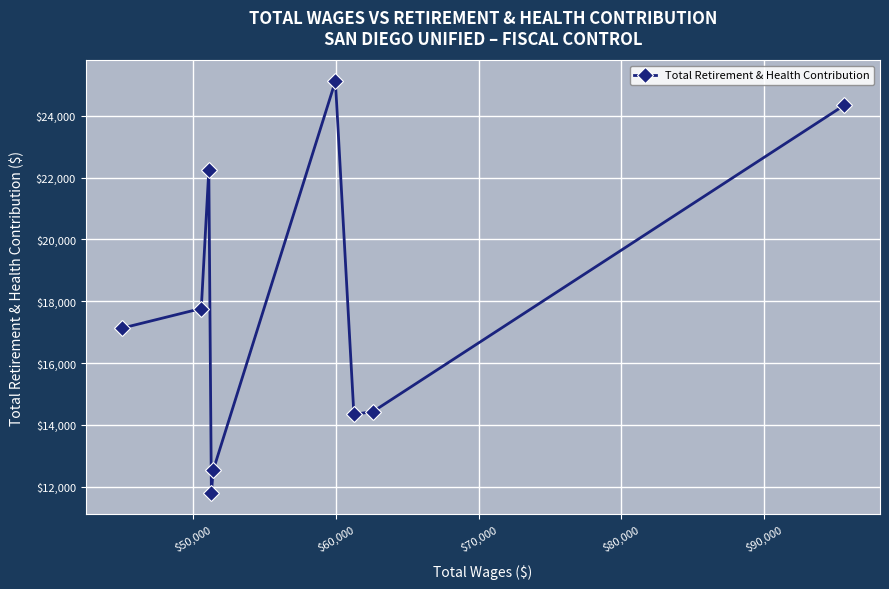

What is the value of the 7th point from the left?

14335